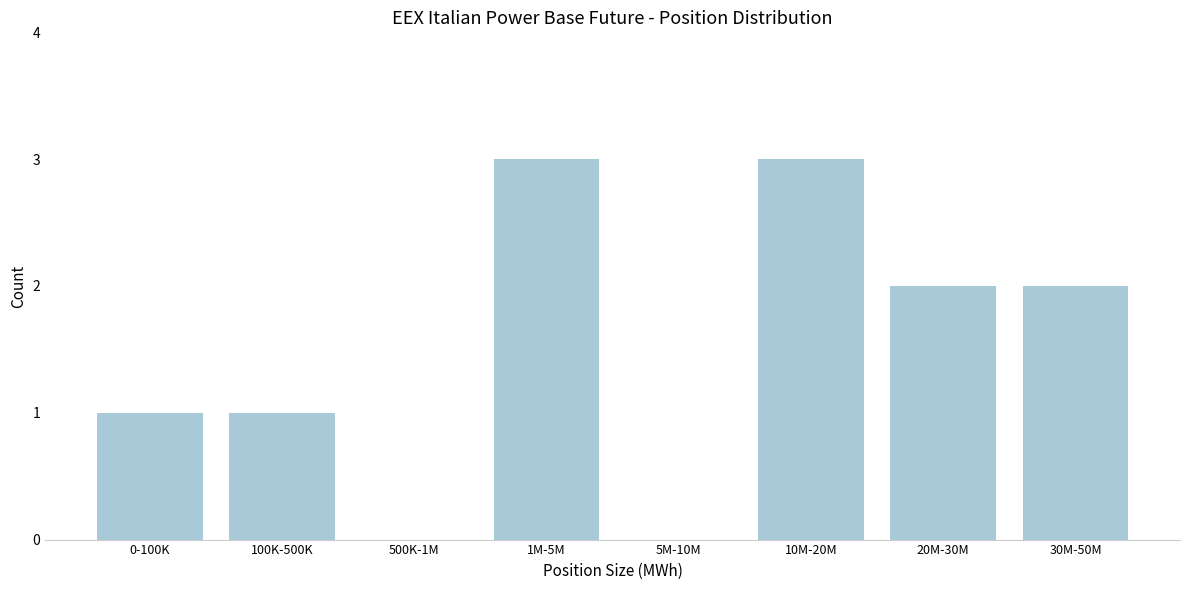

Reading left to right, transcribe all the data shown in this chart.

0-100K=1	100K-500K=1	500K-1M=0	1M-5M=3	5M-10M=0	10M-20M=3	20M-30M=2	30M-50M=2